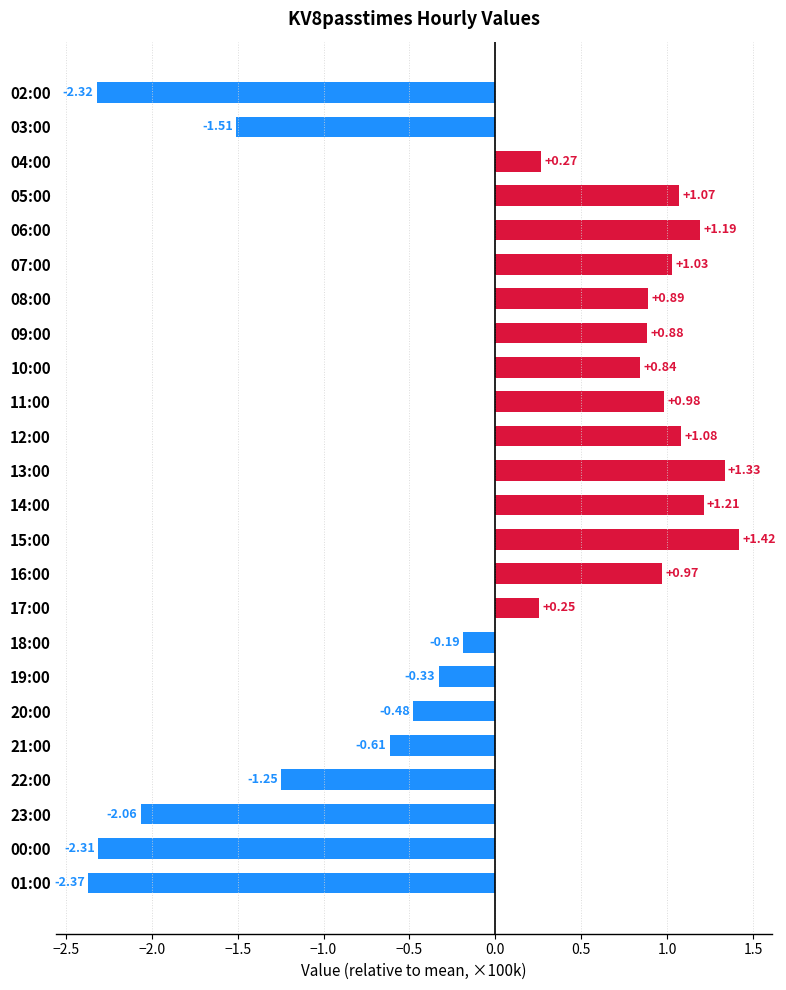

Does the chart contain any negative values?

Yes